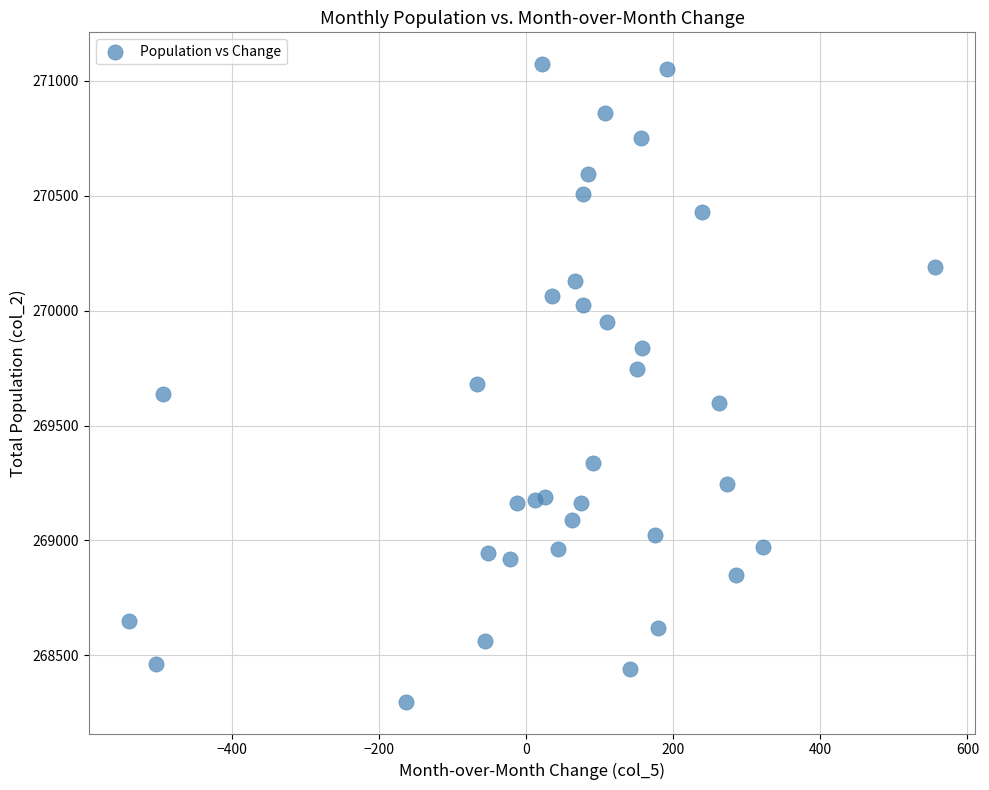

What is the range of Y values (max minus min)?

2775